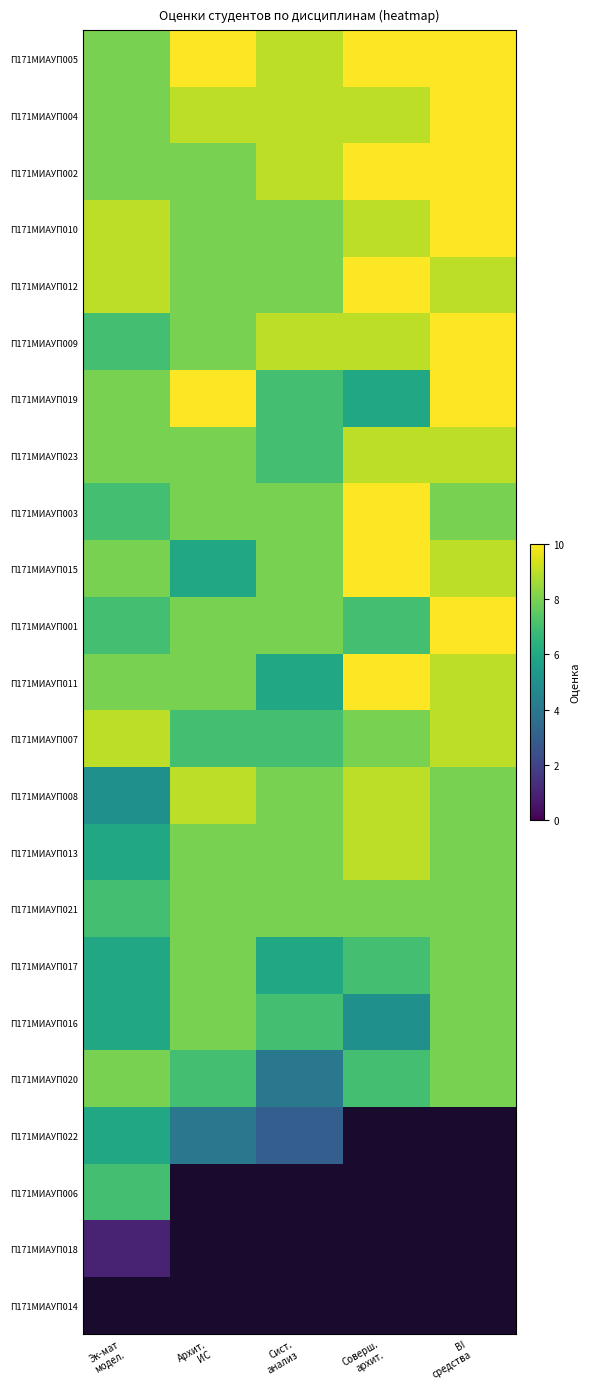

At which label does П171МИАУП016 reach its peak?

Архит. ИС